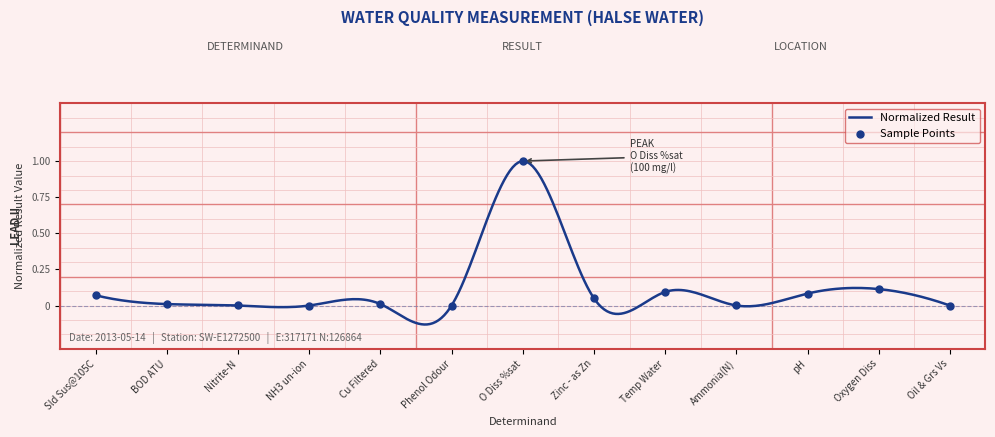

What is the change in value from Cu Filtered to O Diss %sat?

+1.0